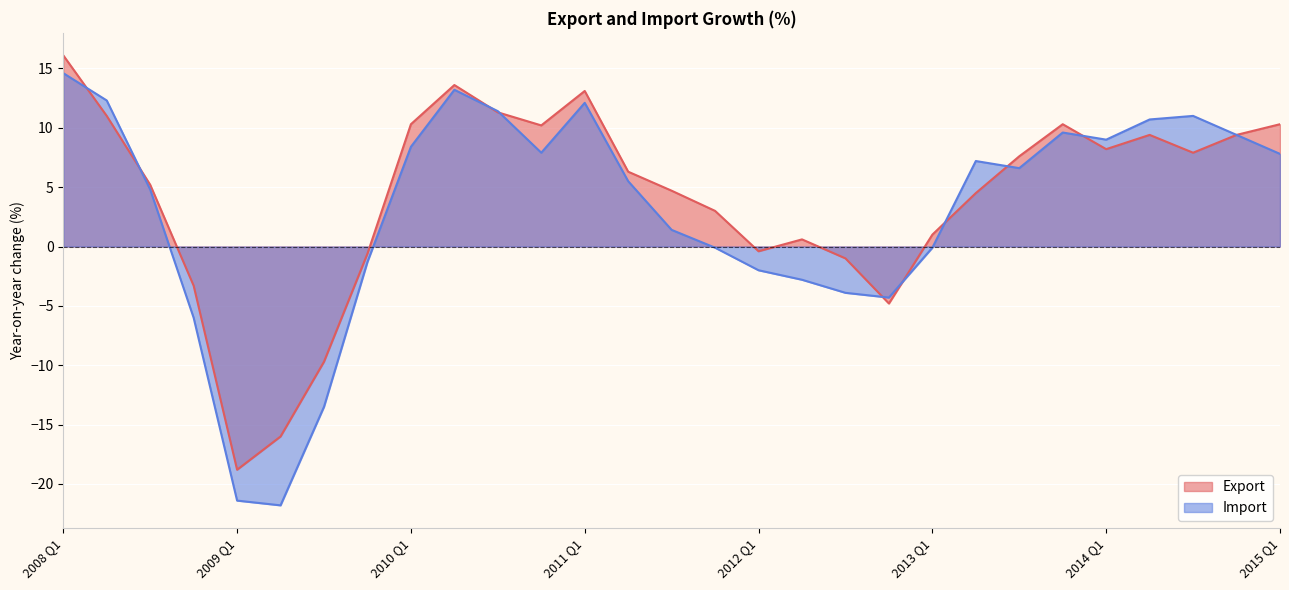

Rank the categories by Import value from lowest to highest.

2009 Q2, 2009 Q1, 2009 Q3, 2008 Q4, 2012 Q4, 2012 Q3, 2012 Q2, 2012 Q1, 2009 Q4, 2011 Q4, 2013 Q1, 2011 Q3, 2008 Q3, 2011 Q2, 2013 Q3, 2013 Q2, 2015 Q1, 2010 Q4, 2010 Q1, 2014 Q1, 2014 Q4, 2013 Q4, 2014 Q2, 2014 Q3, 2010 Q3, 2011 Q1, 2008 Q2, 2010 Q2, 2008 Q1